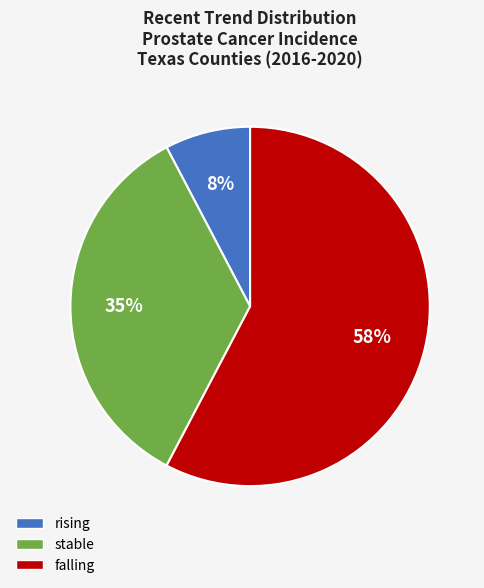

Is it true that falling is 58% of the pie?

True